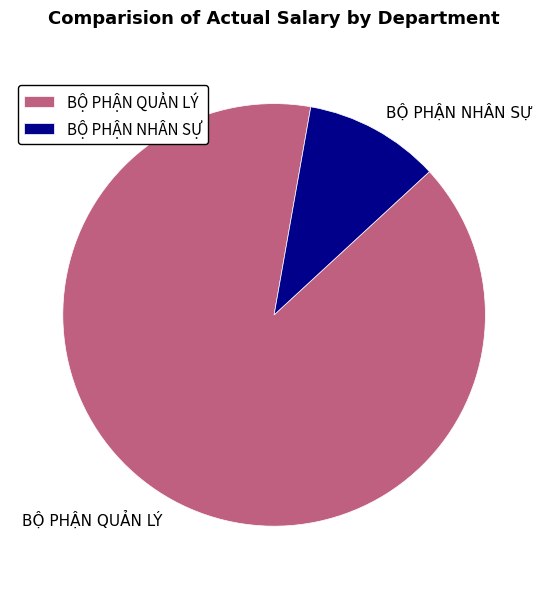

How many slices are in this pie chart?

2